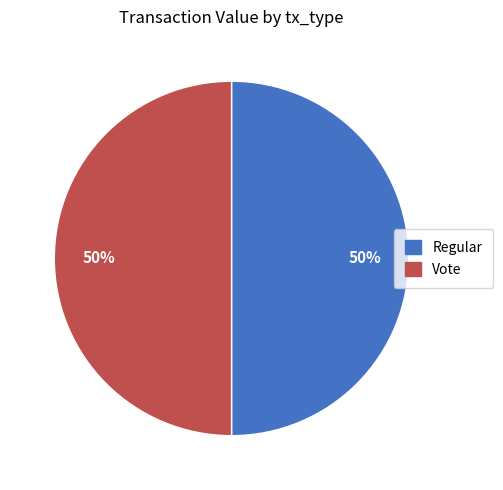

The Regular slice represents 65% of the pie. True or false?

False